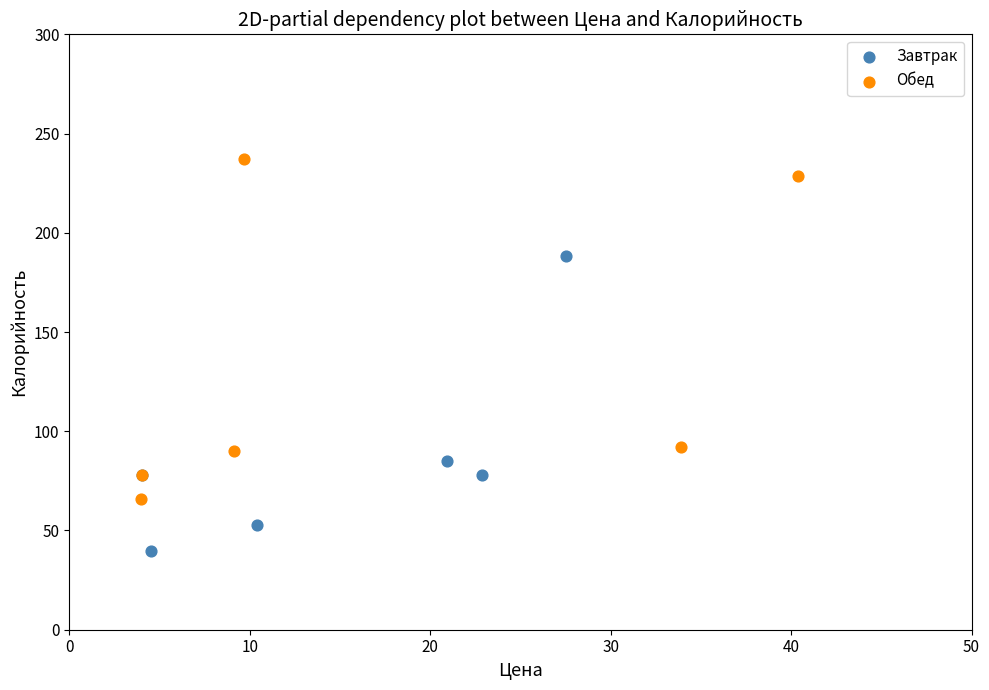

Which series has the largest Y range (max minus min)?

Обед